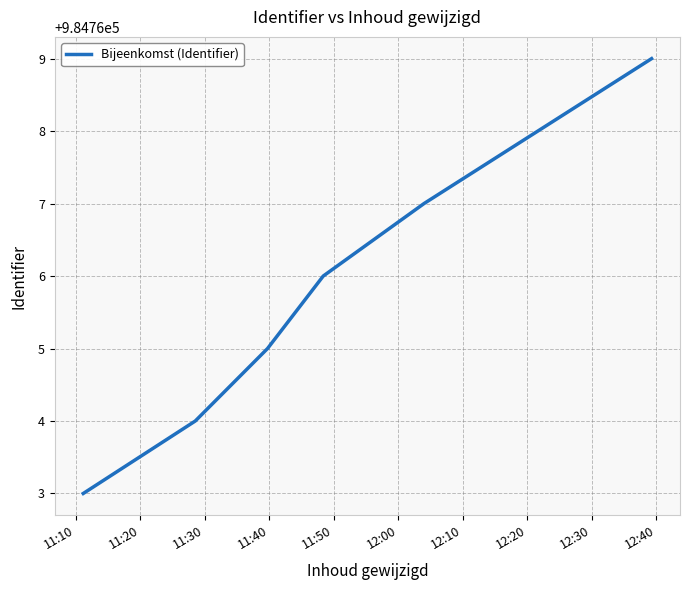

True or false: the data has more than 0 interior local peaks.

False